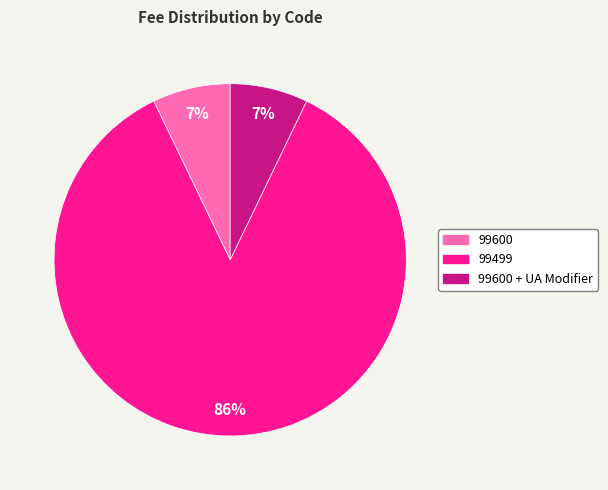

Does 99600 + UA Modifier represent more than half of the total?

No